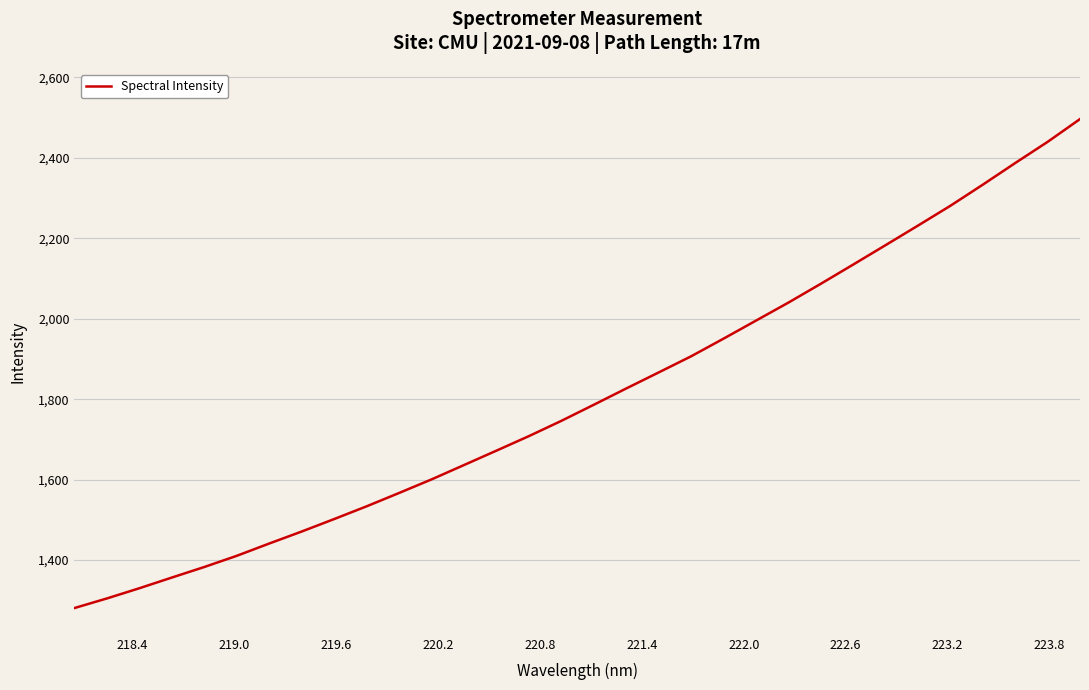

What is the minimum value shown in the chart?

1280.9